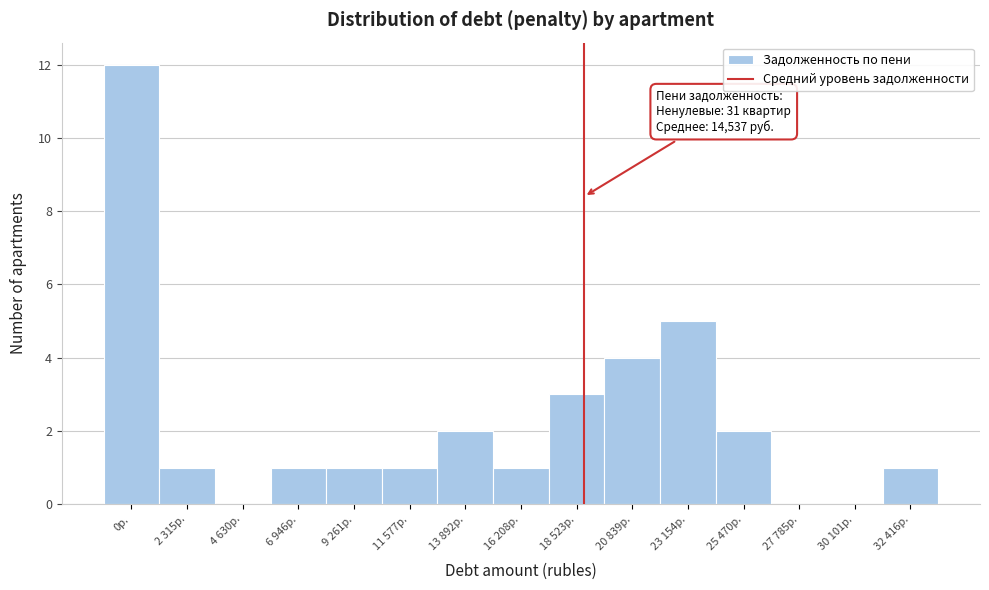

Reading right to left, list all the values displayed in this chart.

32 416р.=1	30 101р.=0	27 785р.=0	25 470р.=2	23 154р.=5	20 839р.=4	18 523р.=3	16 208р.=1	13 892р.=2	11 577р.=1	9 261р.=1	6 946р.=1	4 630р.=0	2 315р.=1	0р.=12